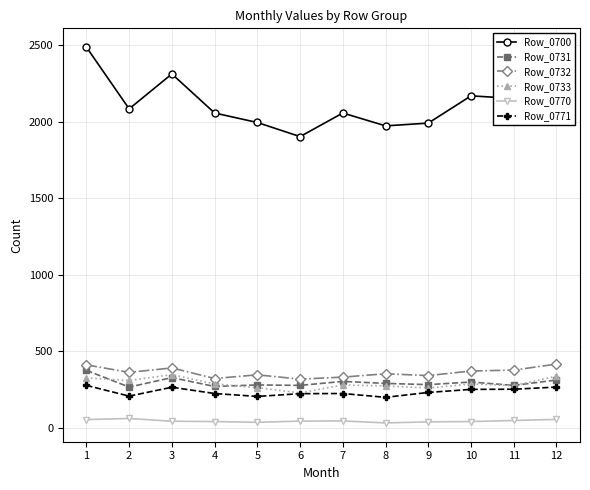

True or false: Row_0733 has more than 1 interior local peaks.

True